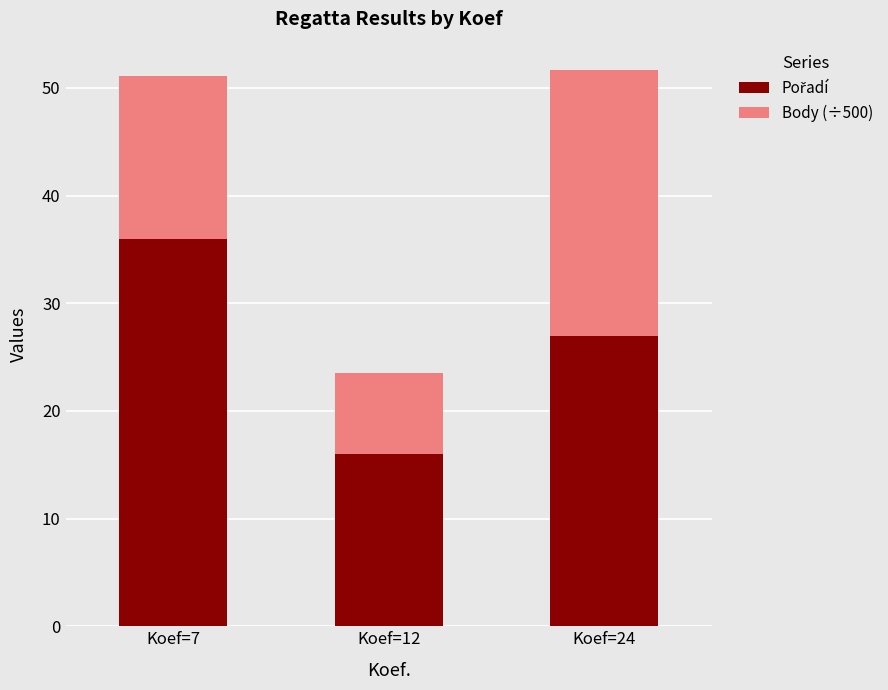

Are the bars horizontal?

No